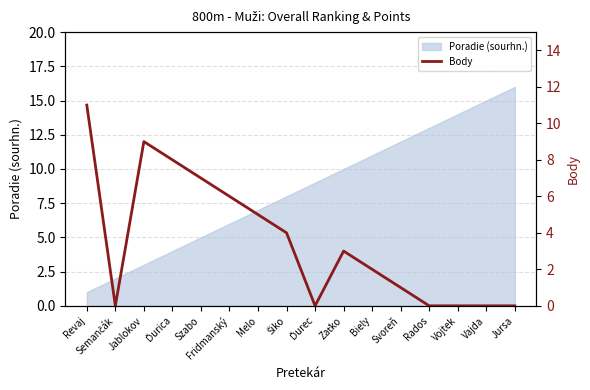

What position from the left is Biely?

11